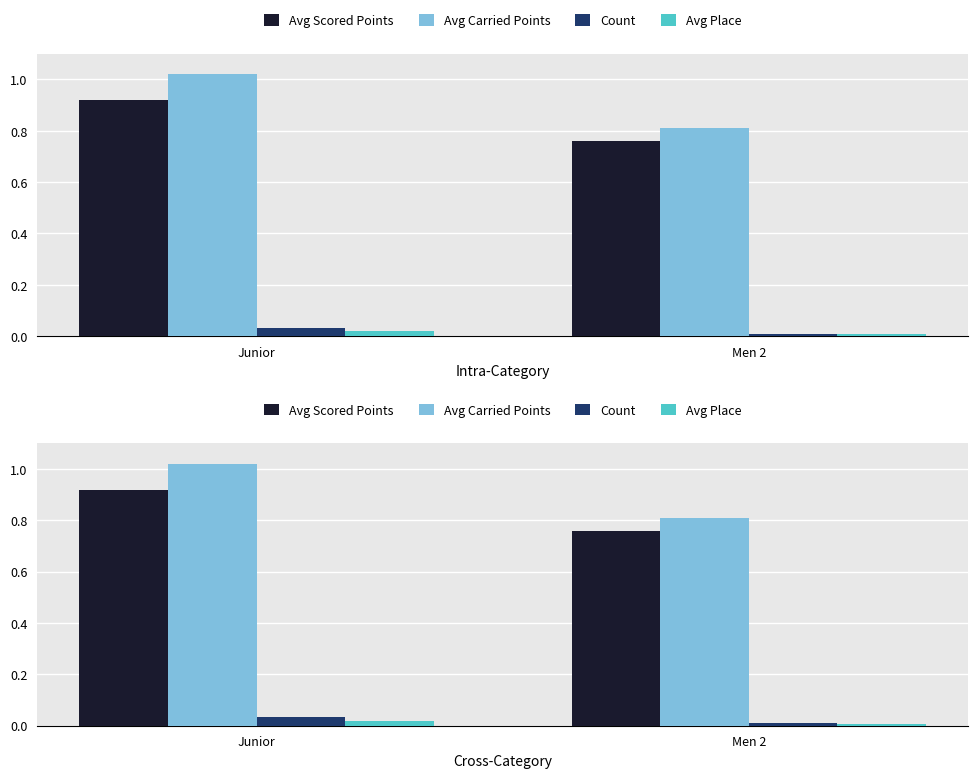

At which category does the chart reach its minimum across all series?

Men 2